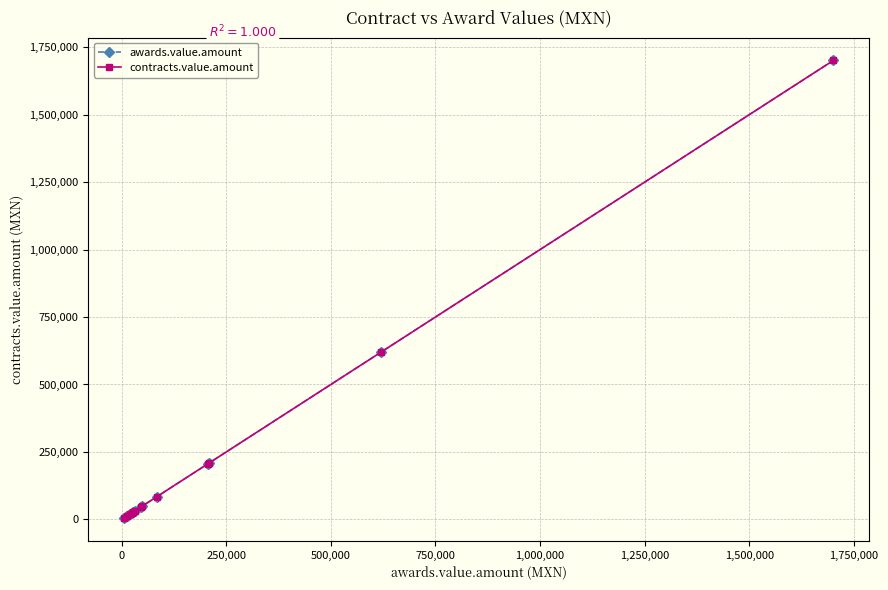

What is the average value of the contracts.value.amount series?

217600.1